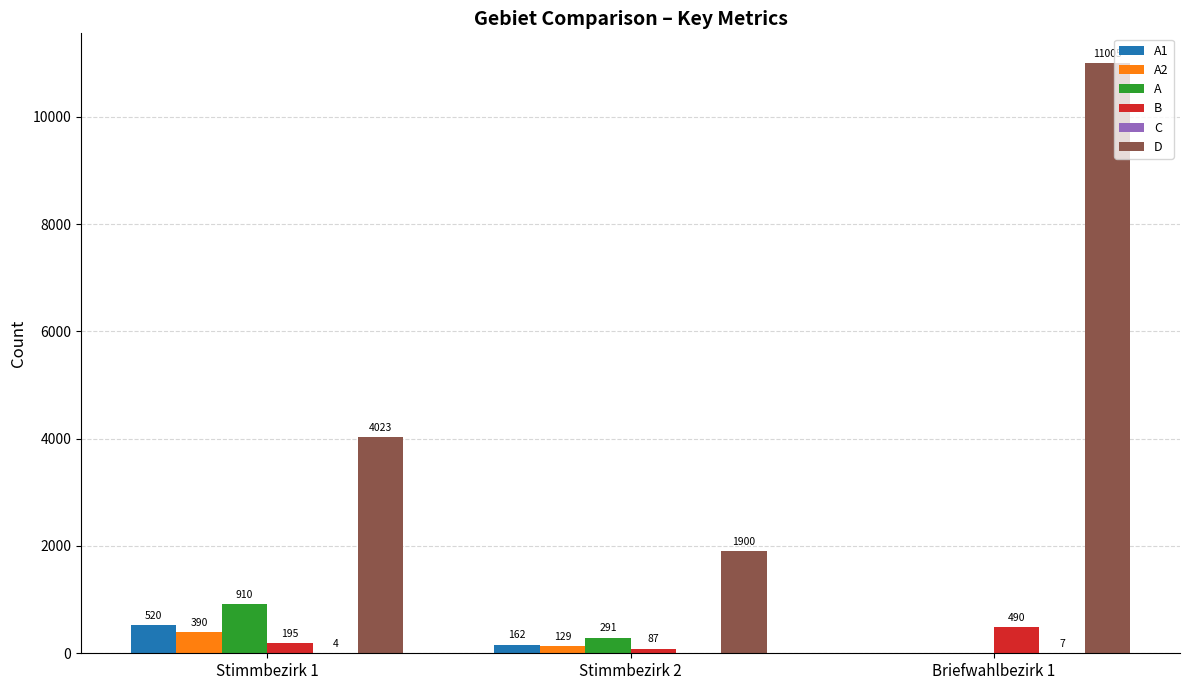

At which label does A first exceed 291?

Stimmbezirk 1